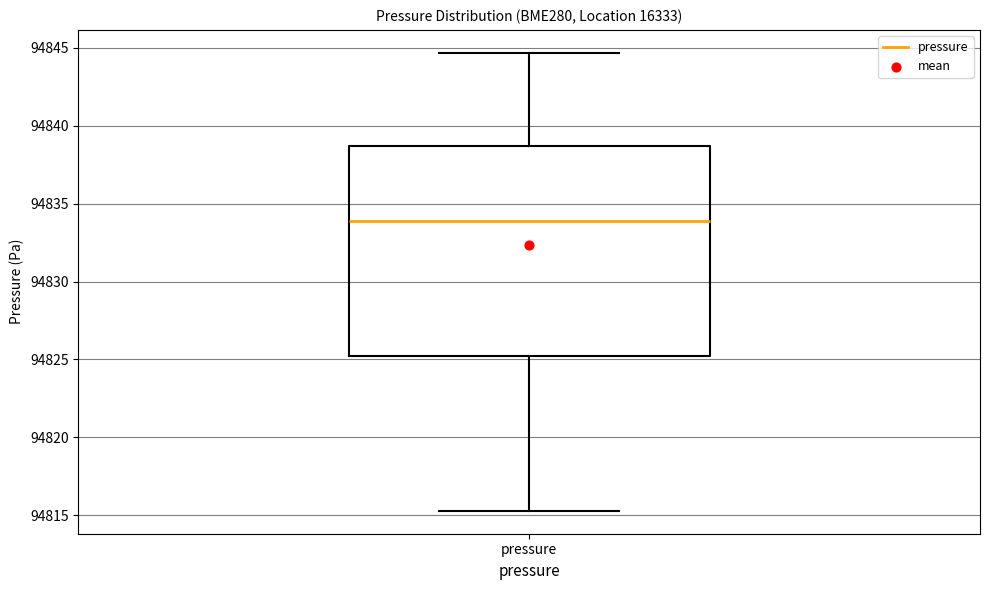

Read this box plot against the y-axis: the position of the median line, the range covered by the box, and the ends of both whiskers. The values are not printed on the chart, so give them approximately, as read against the axis.

median 94834.0, box 94825.0 to 94838.5, whiskers 94815.5 to 94844.5